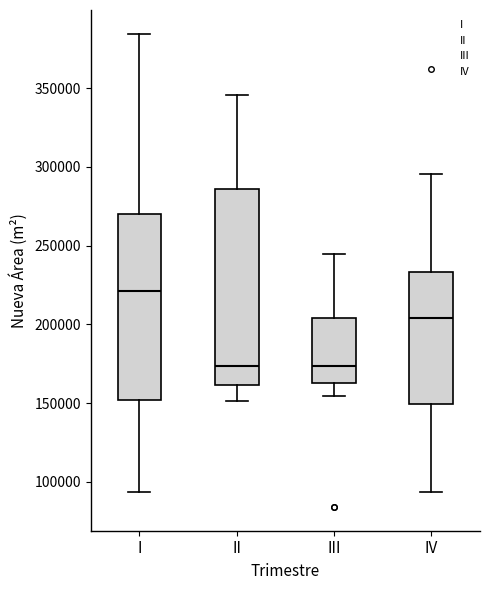

Which box is the tallest, from its lower edge to its upper edge?

II